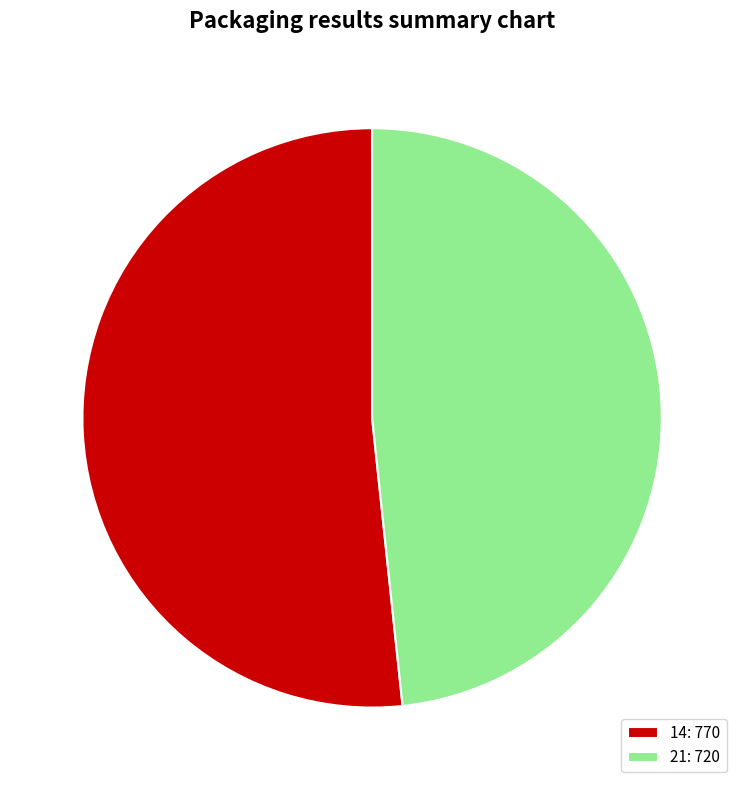

How many slices are in this pie chart?

2